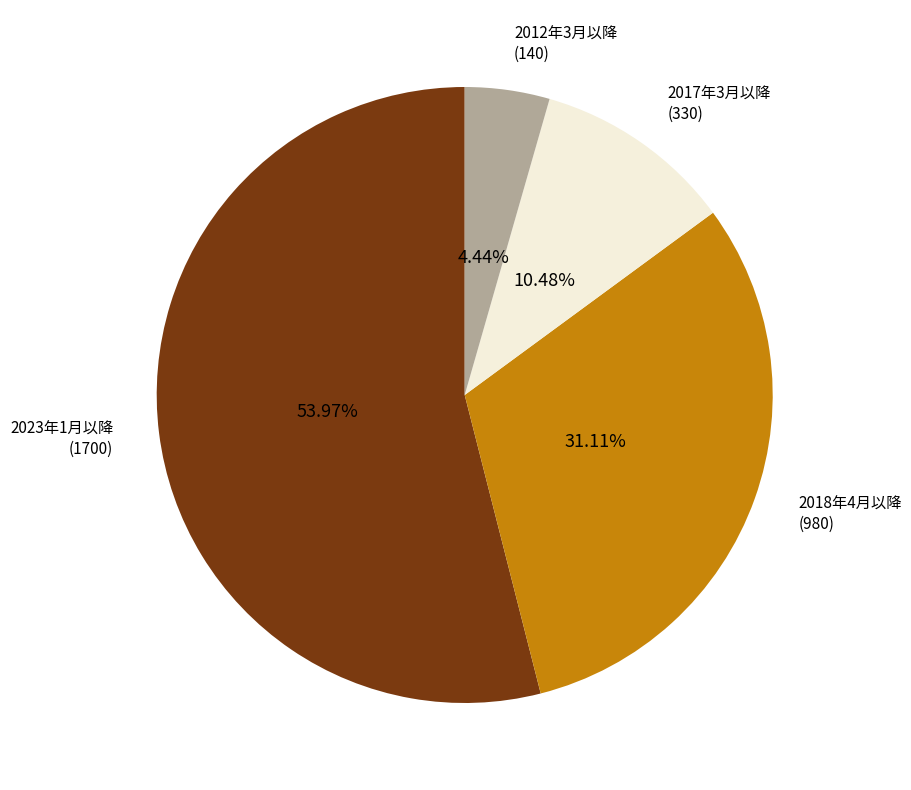

Is there a majority slice in this chart?

Yes